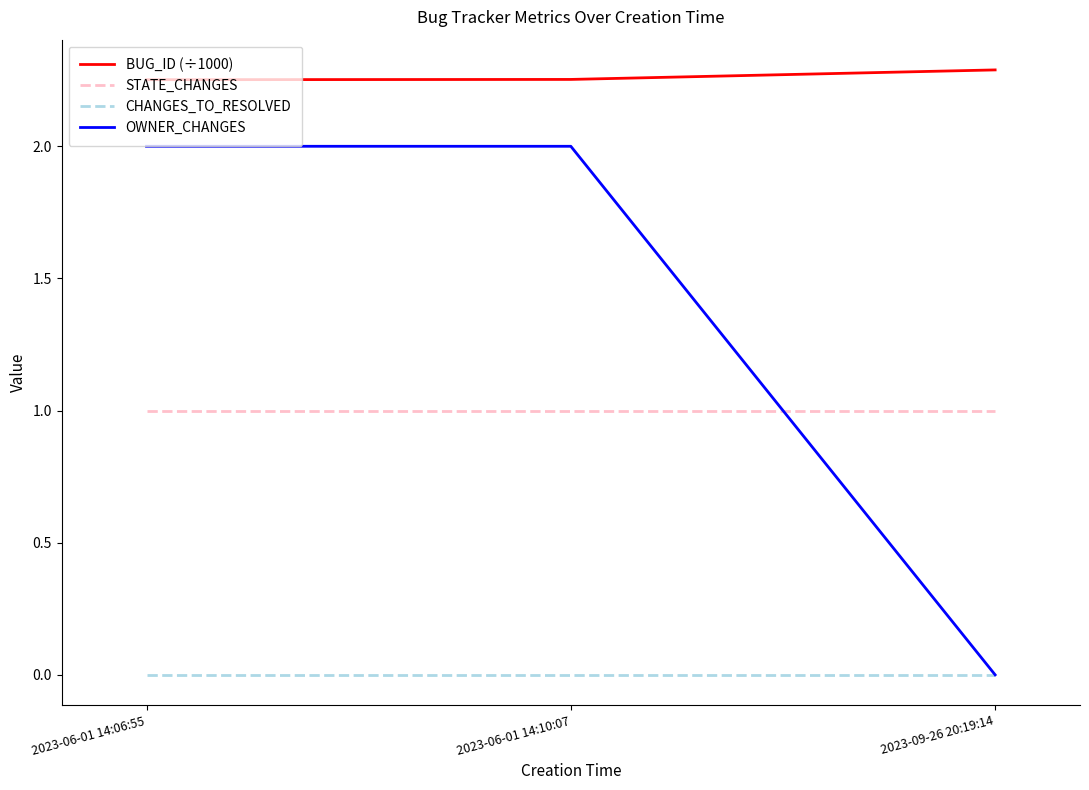

The BUG_ID (÷1000) series shows 1.0 at 2023-06-01 14:06:55. True or false?

False